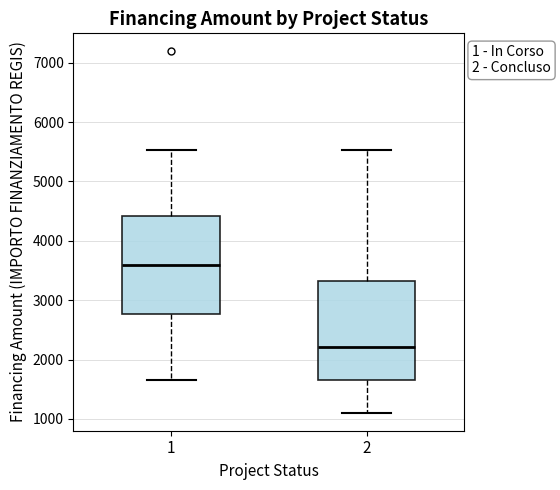

Reading left to right, read every box against the y-axis: the position of its median line, the range the box covers, and the ends of its whiskers. The values are not printed on the chart, so give them approximately, as read against the axis.

1: median 3600, box 2800 to 4400, whiskers 1700 to 5500
2: median 2200, box 1700 to 3300, whiskers 1100 to 5500